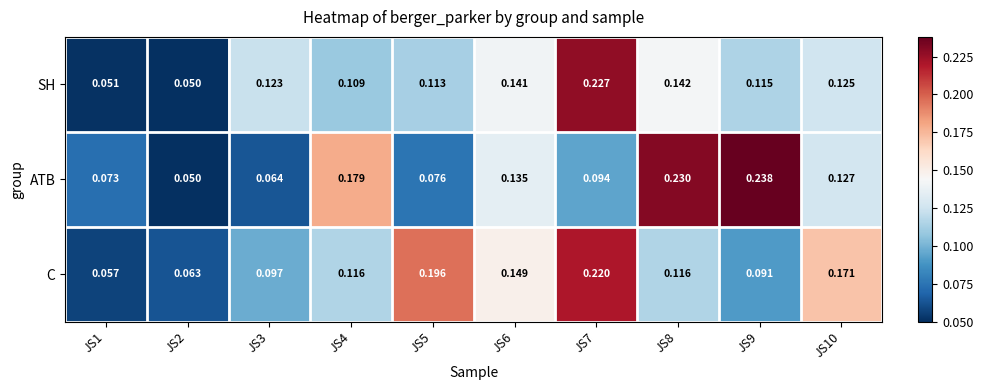

Which series has the largest range (max minus min)?

ATB